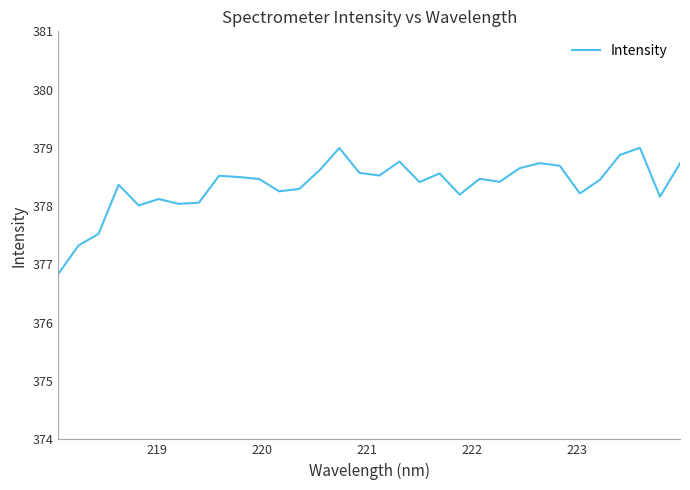

What is the greatest value displayed?

379.0